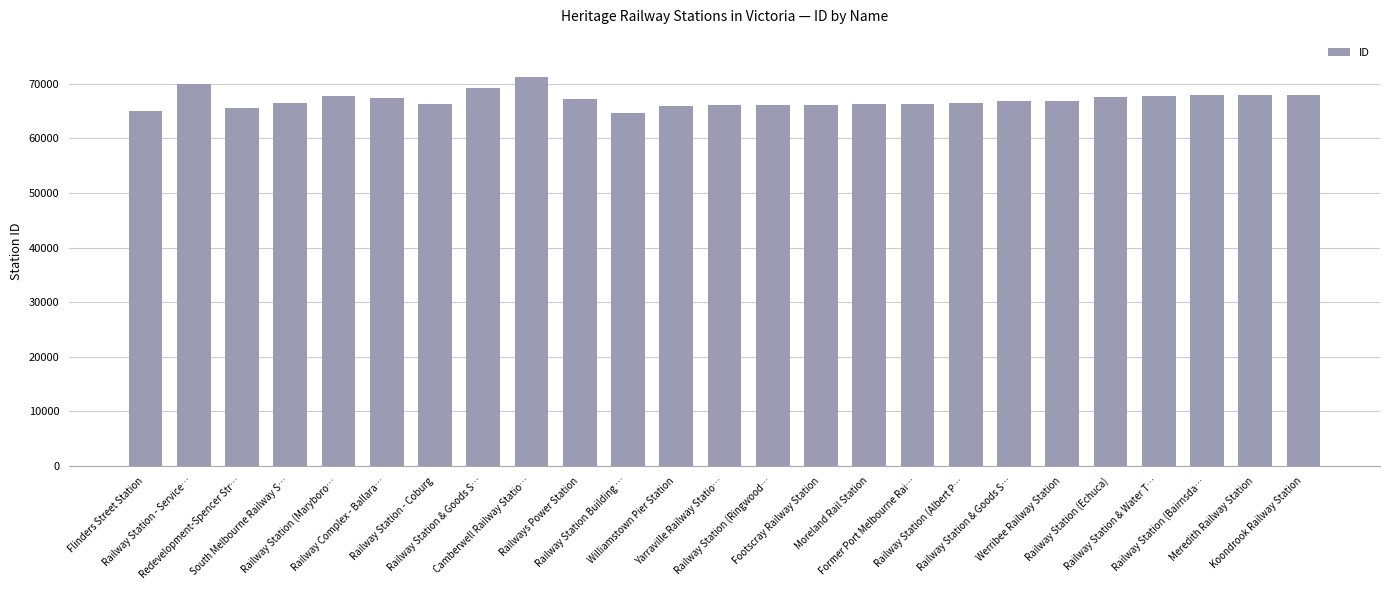

What is the smallest value displayed?

64592